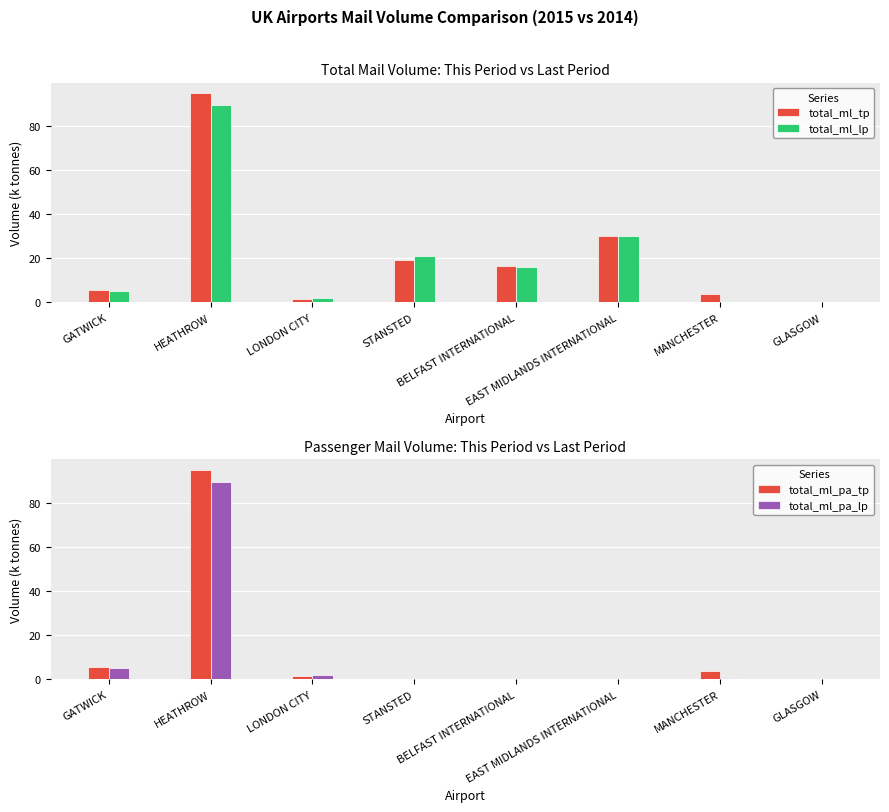

Reading left to right, what are all the values shown in this chart?

total_ml_tp: 5.5	95.0	1.4	19.1	16.8	29.9	3.8	0.1
total_ml_lp: 5.3	89.6	2.0	20.9	16.0	30.3	0.5	0.1
total_ml_pa_tp: 5.5	94.9	1.4	0.0	0.0	0.0	3.8	0.1
total_ml_pa_lp: 5.3	89.5	2.0	0.0	0.0	0.0	0.5	0.1